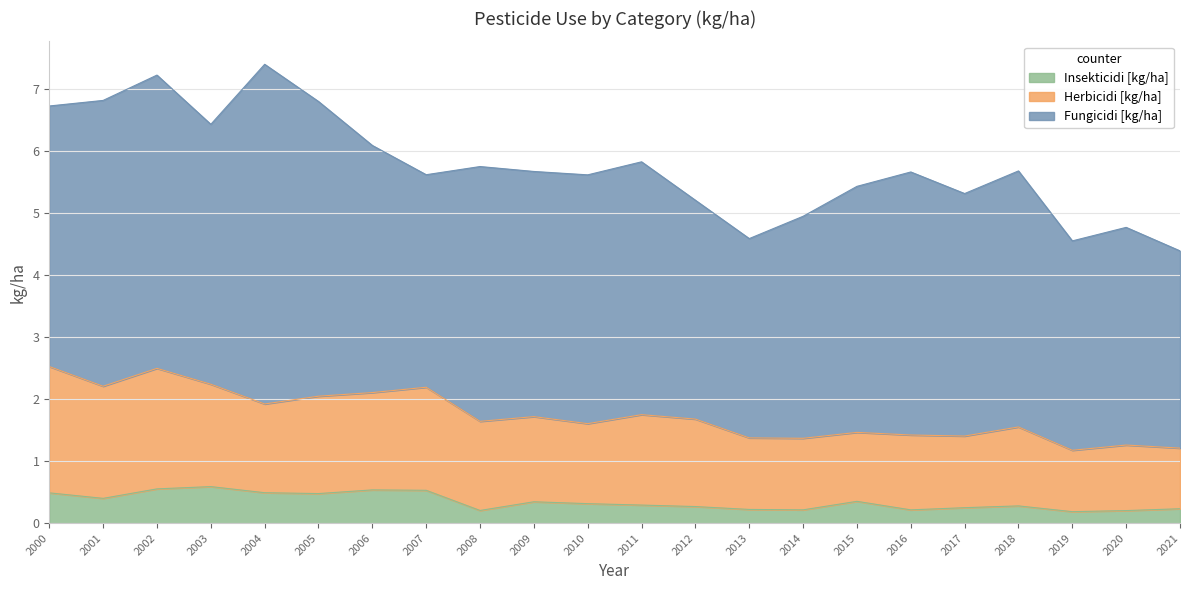

True or false: Herbicidi [kg/ha] and Insekticidi [kg/ha] intersect in this chart.

False